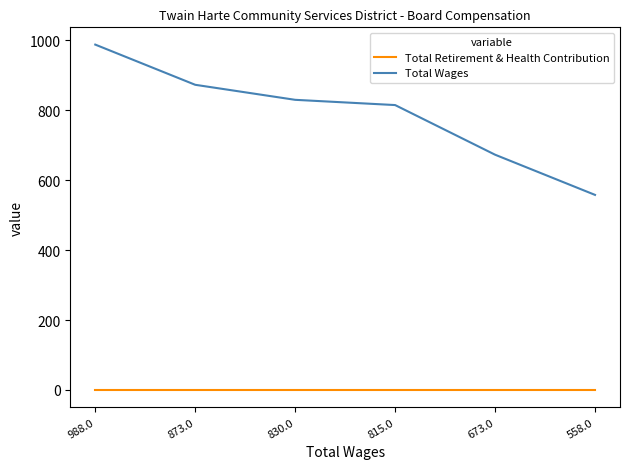

What is the highest value of the Total Wages series?

988